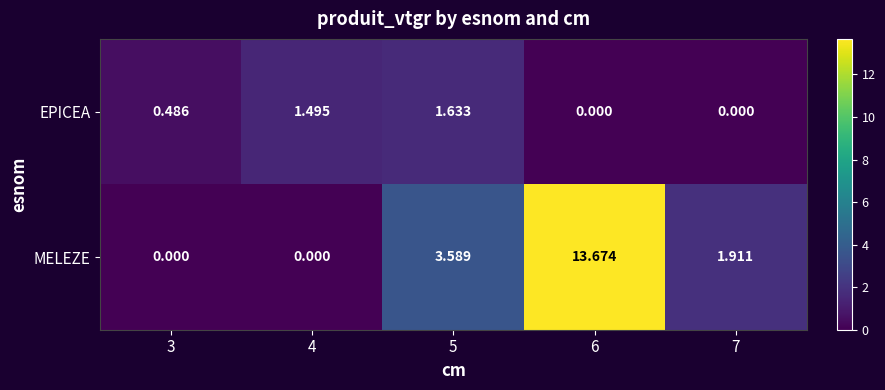

Rank the series by their average value, from lowest to highest.

EPICEA, MELEZE